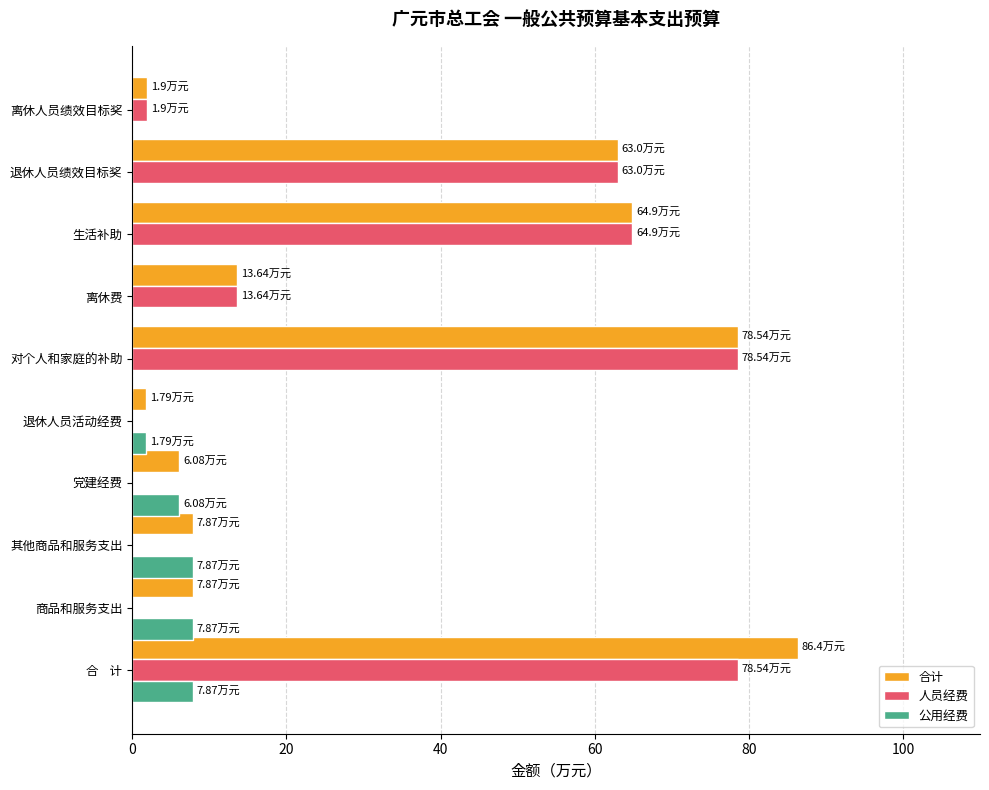

How many data points in 合计 are above 13?

5